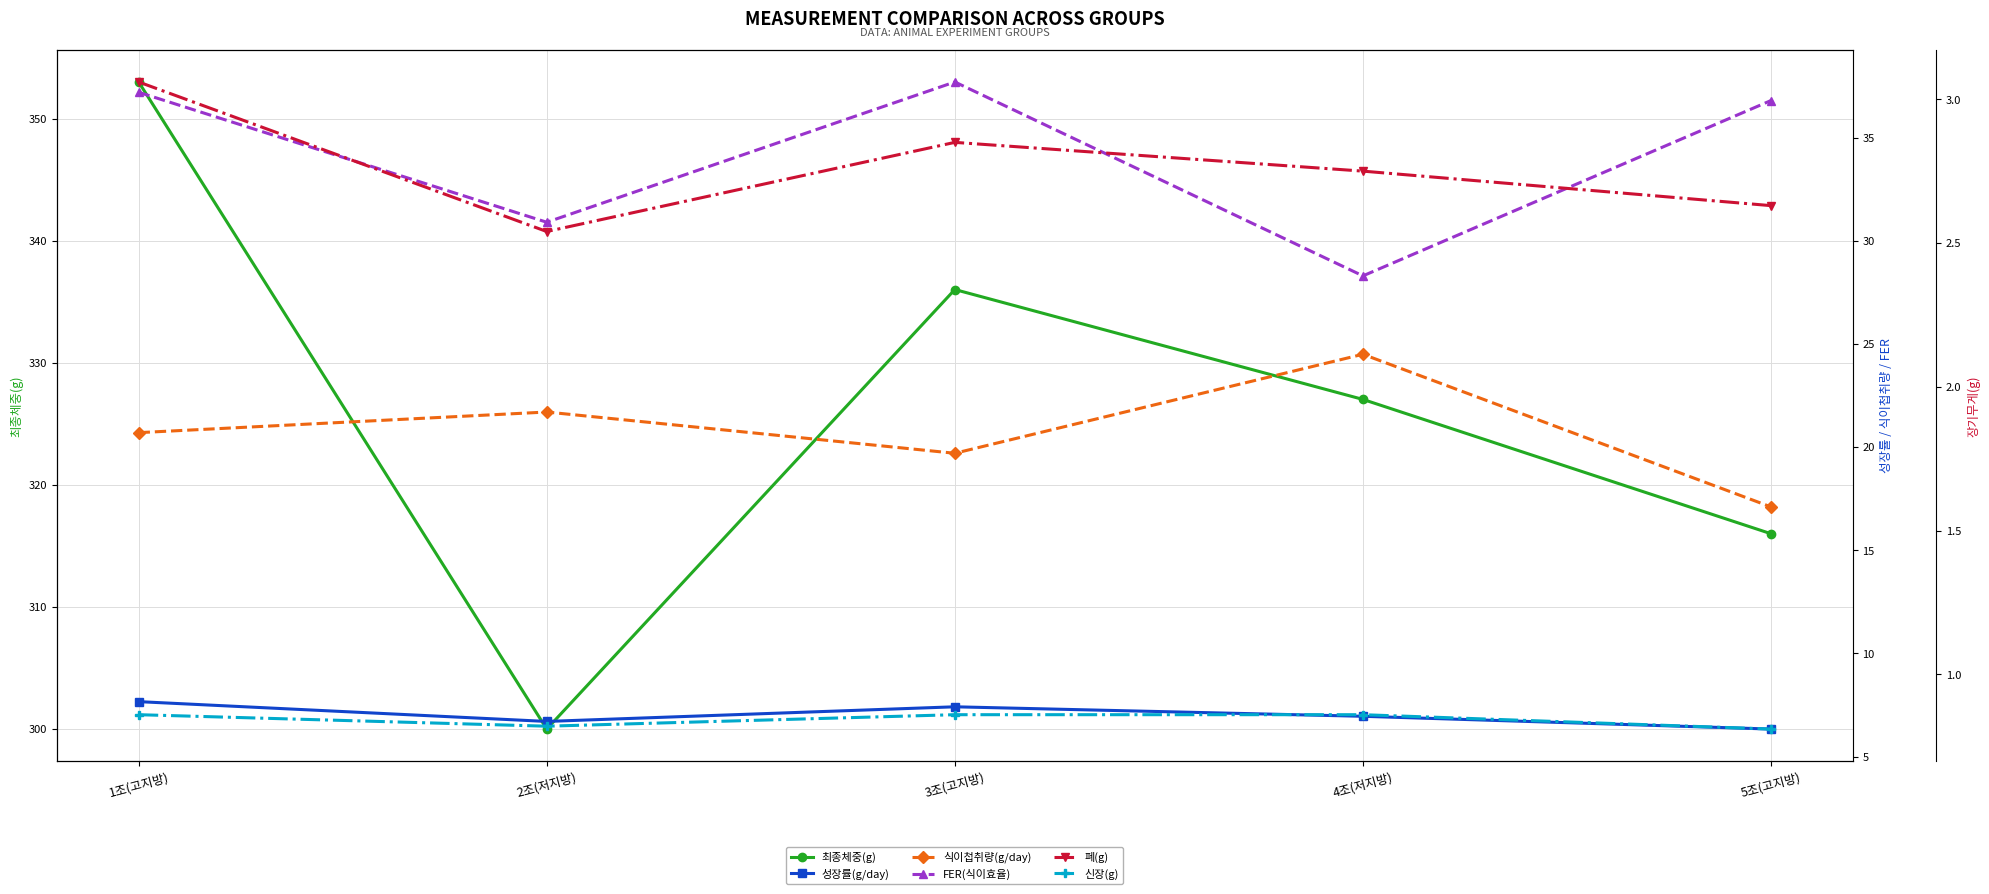

True or false: FER(식이효율) has more than 2 points higher than both neighbors.

False